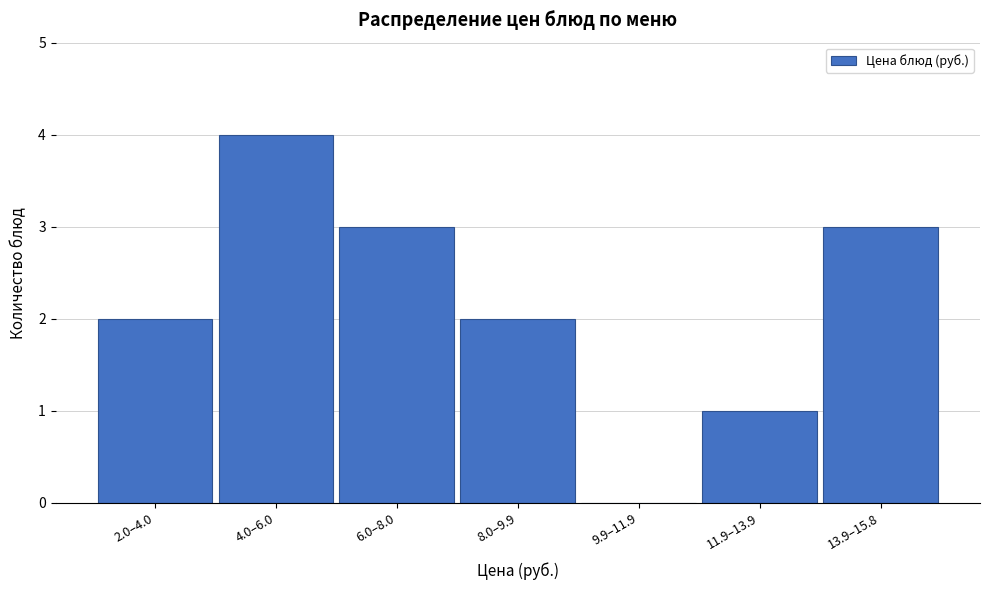

Reading left to right, list all the values displayed in this chart.

2.0–4.0=2	4.0–6.0=4	6.0–8.0=3	8.0–9.9=2	9.9–11.9=0	11.9–13.9=1	13.9–15.8=3